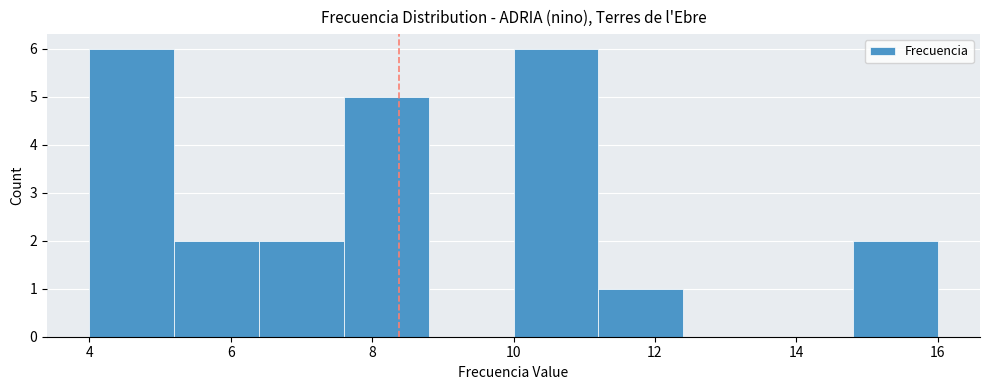

Reading left to right, transcribe this chart: for each bar, give the range it covers on the x-axis and its height. The values are not printed on the chart, so give them approximately, as read against the axis.

4.0 to 5.2: 6
5.2 to 6.4: 2
6.4 to 7.6: 2
7.6 to 8.8: 5
8.8 to 10.0: 0
10.0 to 11.2: 6
11.2 to 12.4: 1
12.4 to 13.6: 0
13.6 to 14.8: 0
14.8 to 16.0: 2